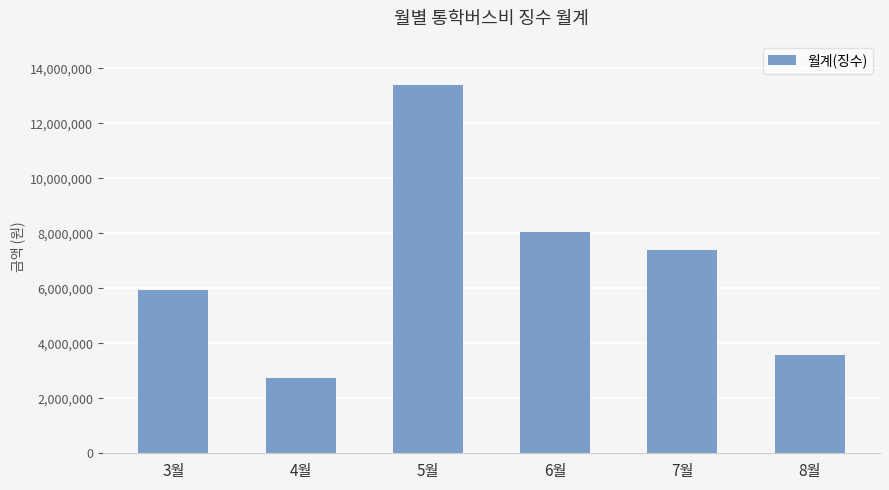

What is the minimum value shown in the chart?

2734000